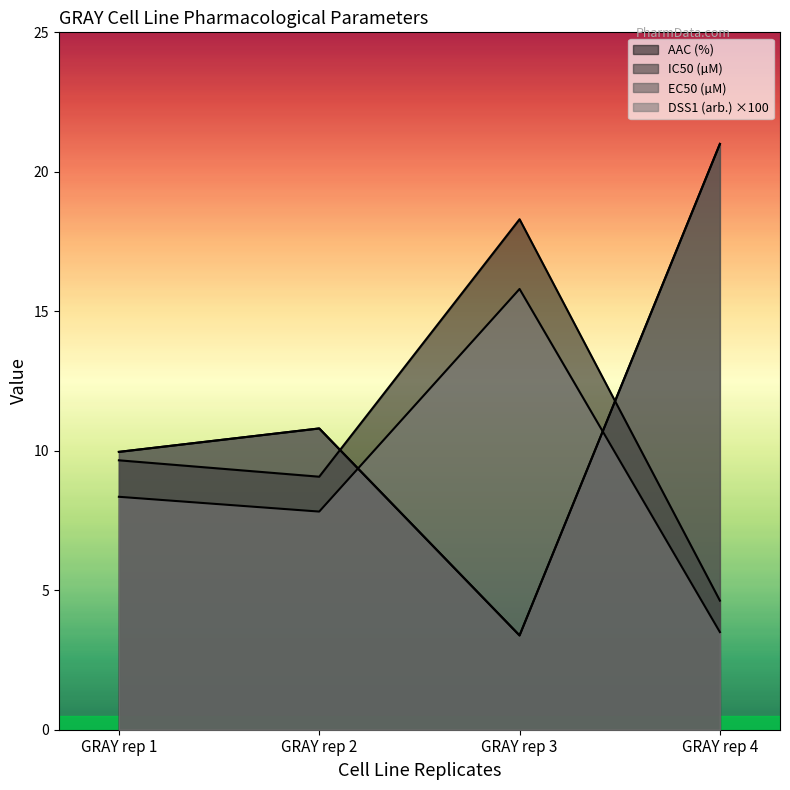

What is the total value across all series at GRAY rep 4?

50.1